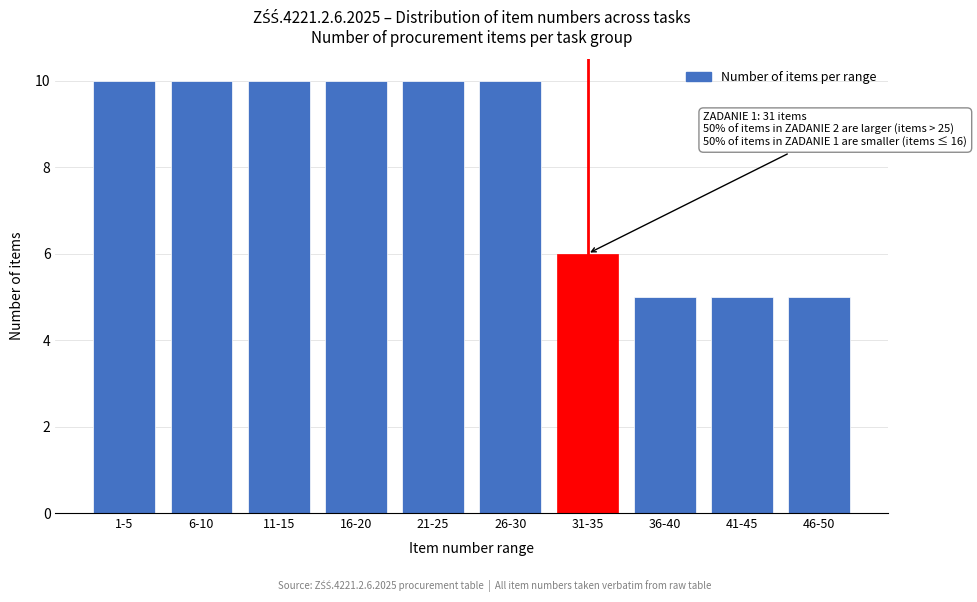

Reading left to right, extract all data points from this chart.

10	10	10	10	10	10	6	5	5	5